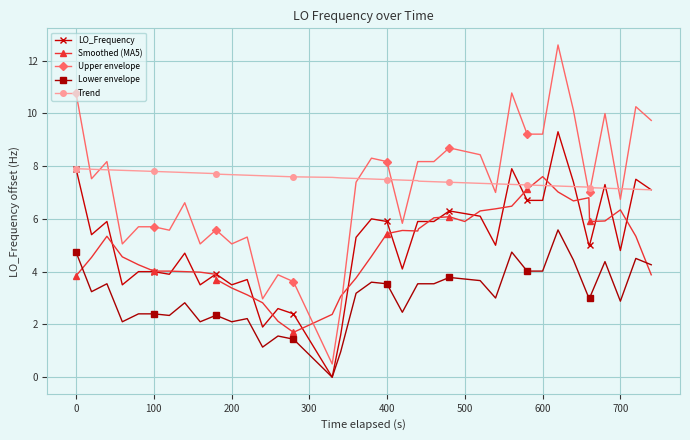

What is the difference between the maximum and minimum values in the Lower envelope series?

5.6